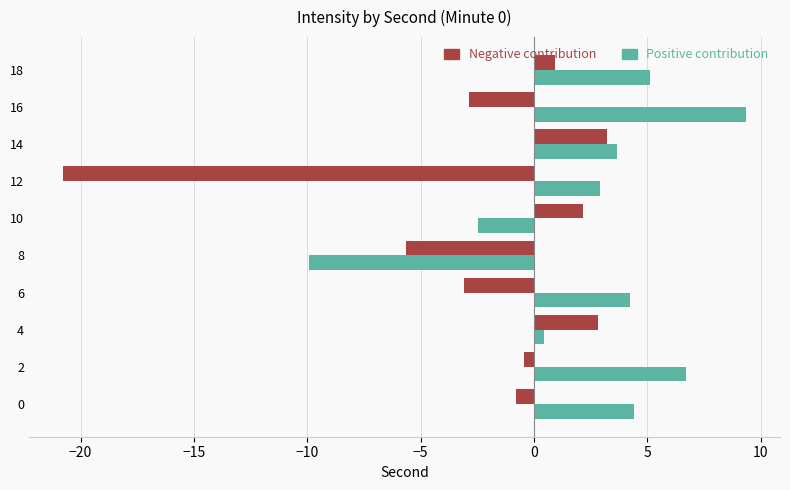

What value does the Positive contribution series have at 16?

9.3